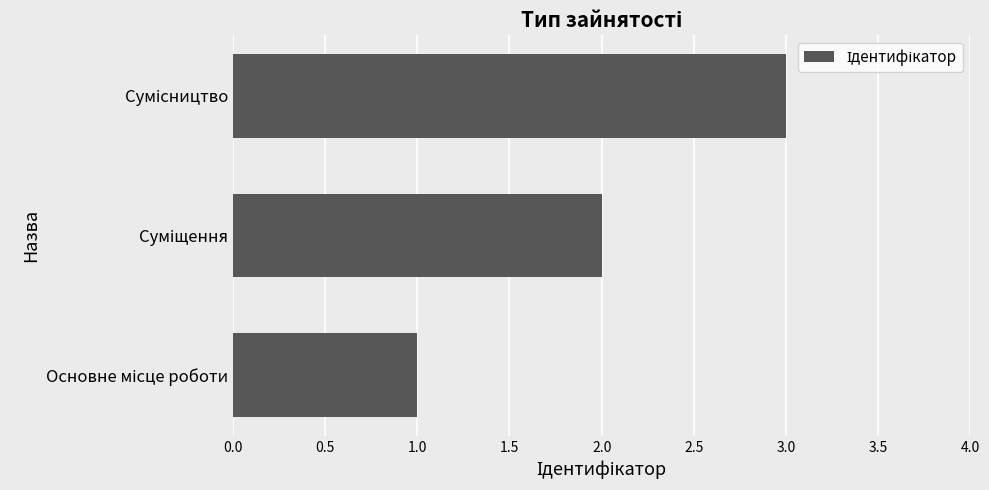

What is the maximum value shown in the chart?

3